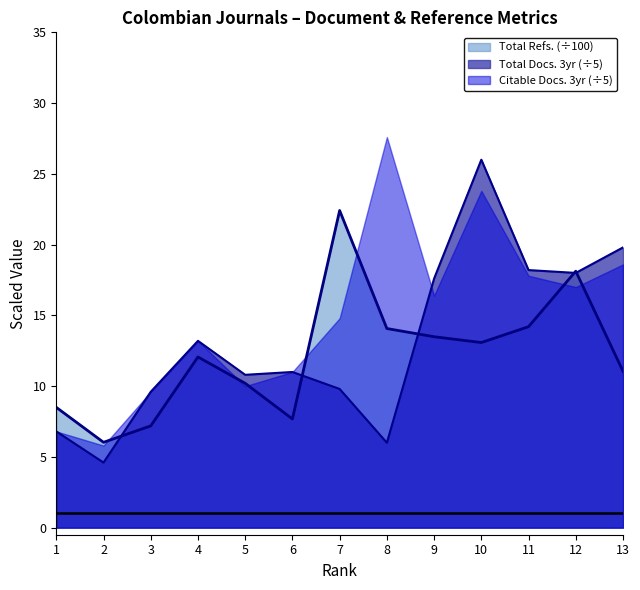

How many values in the Total Refs. series are below 12?

6